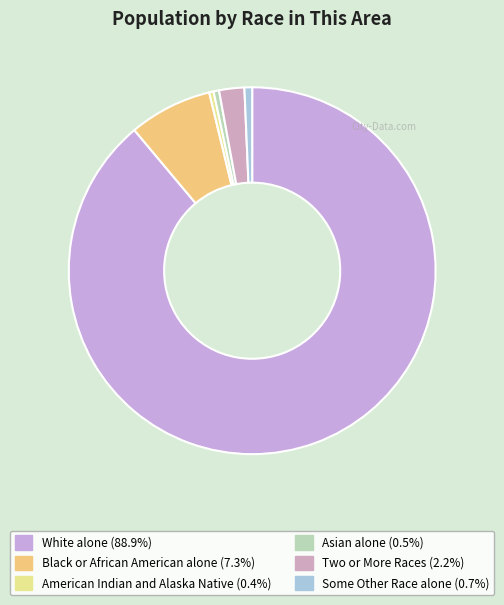

Which slice is the smallest?

American Indian and Alaska Native